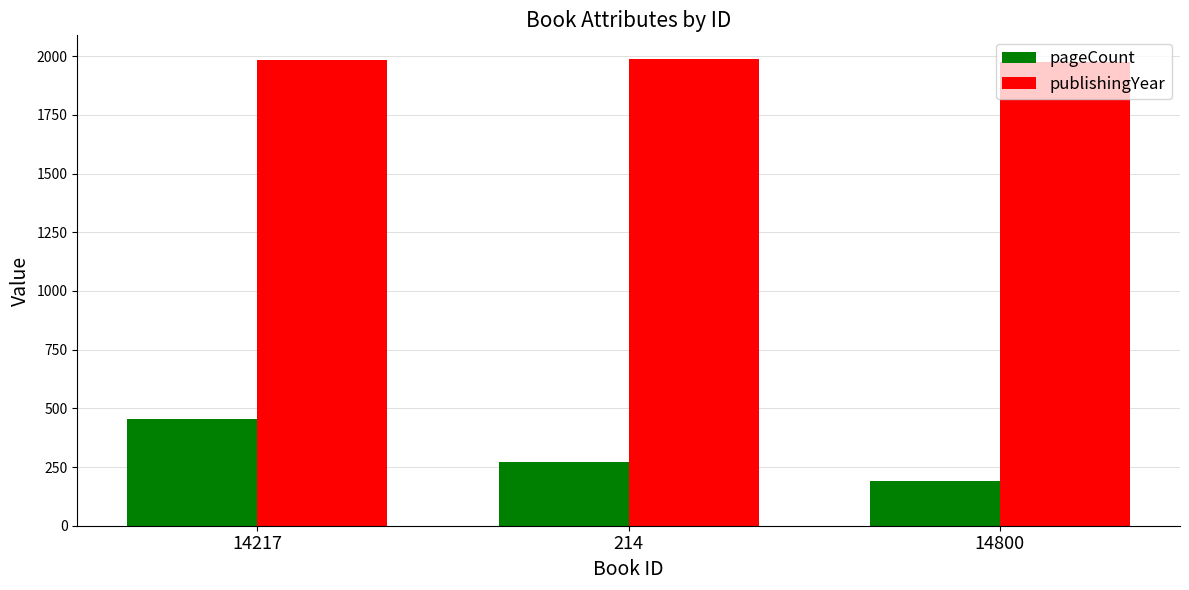

What is the difference between the maximum and minimum values in the publishingYear series?

15